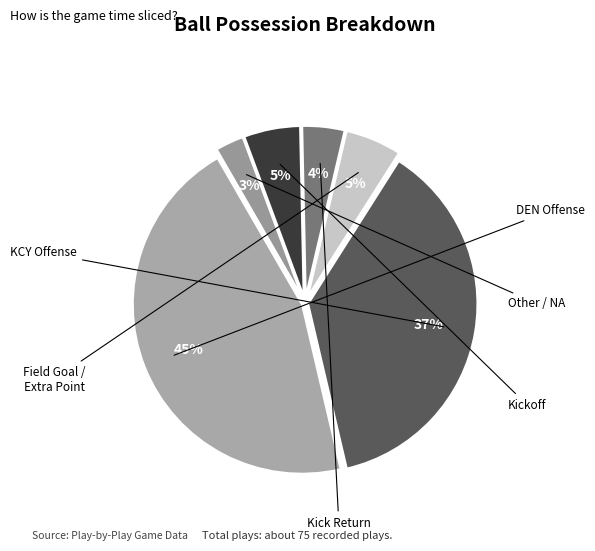

Is there any slice that represents more than half of the pie?

No